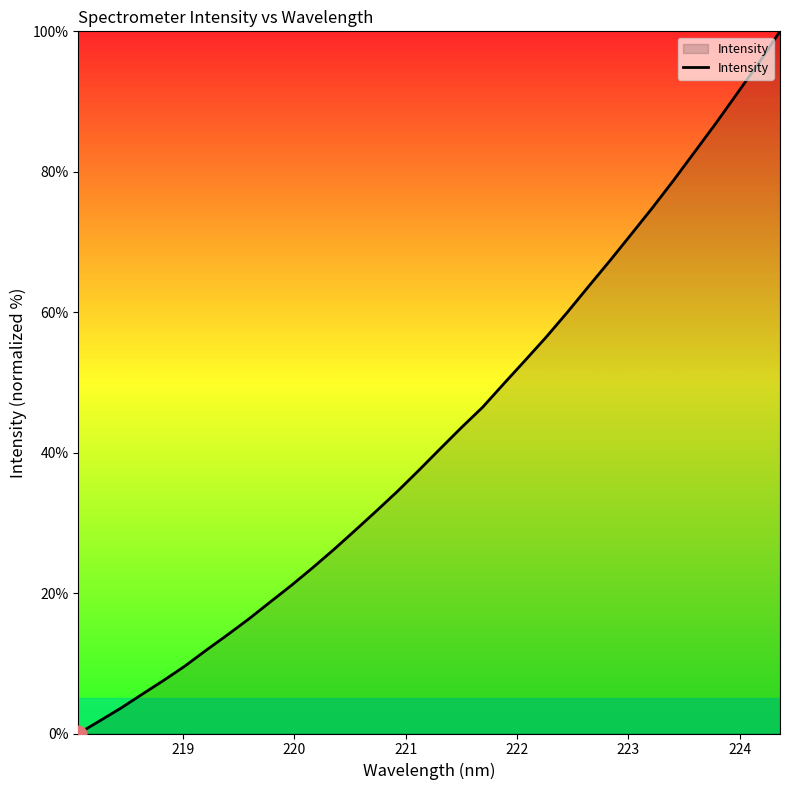

What is the greatest value displayed?

100.0